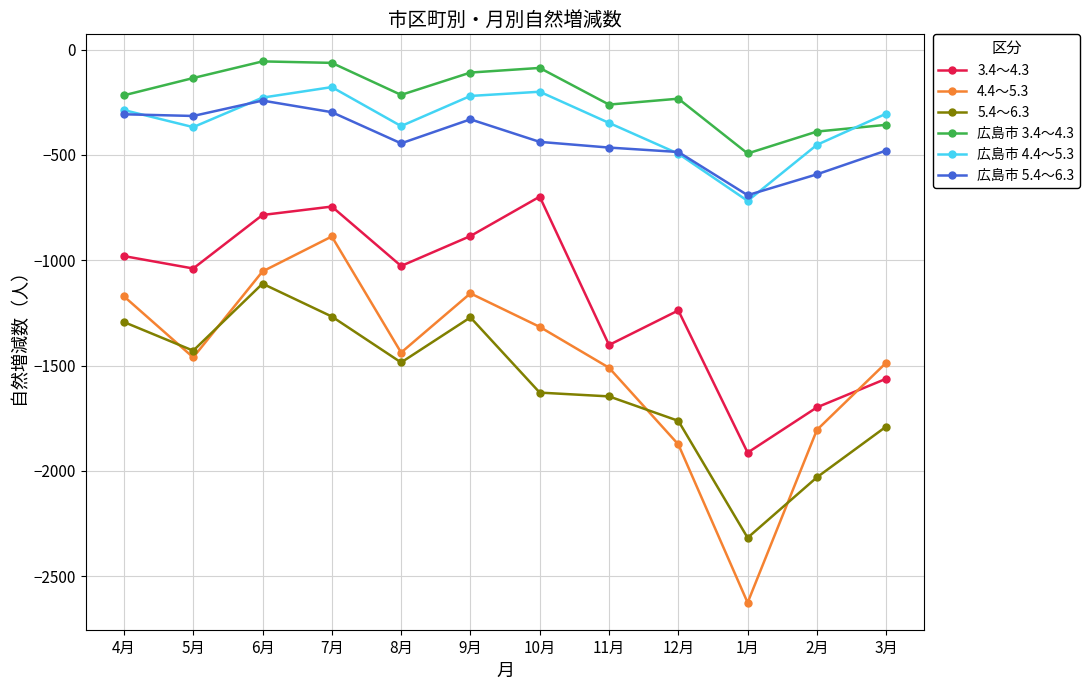

What is the label of the 1st point from the right?

3月